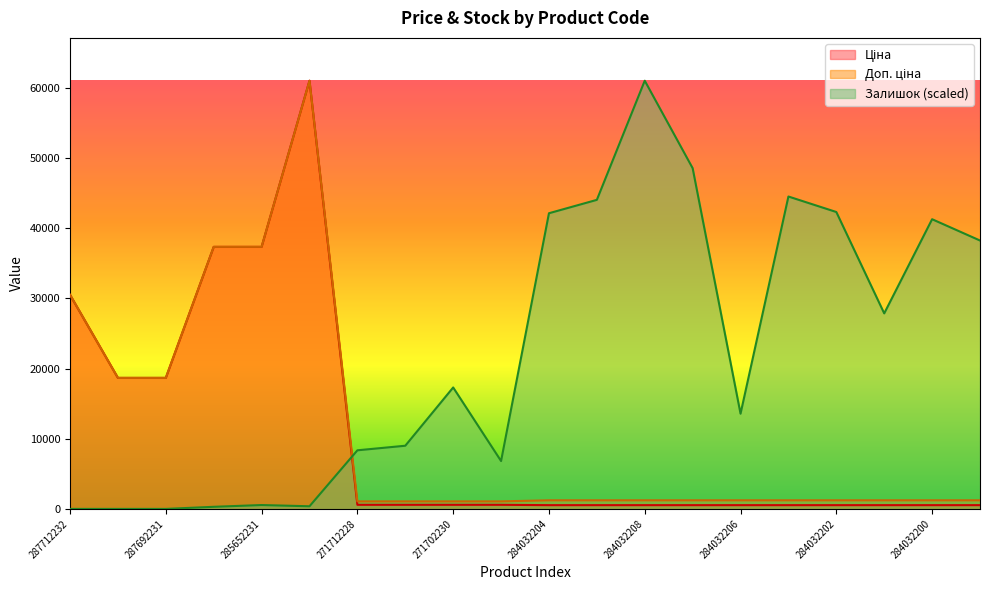

True or false: Залишок has a value of 61.6 at 285652233.

False